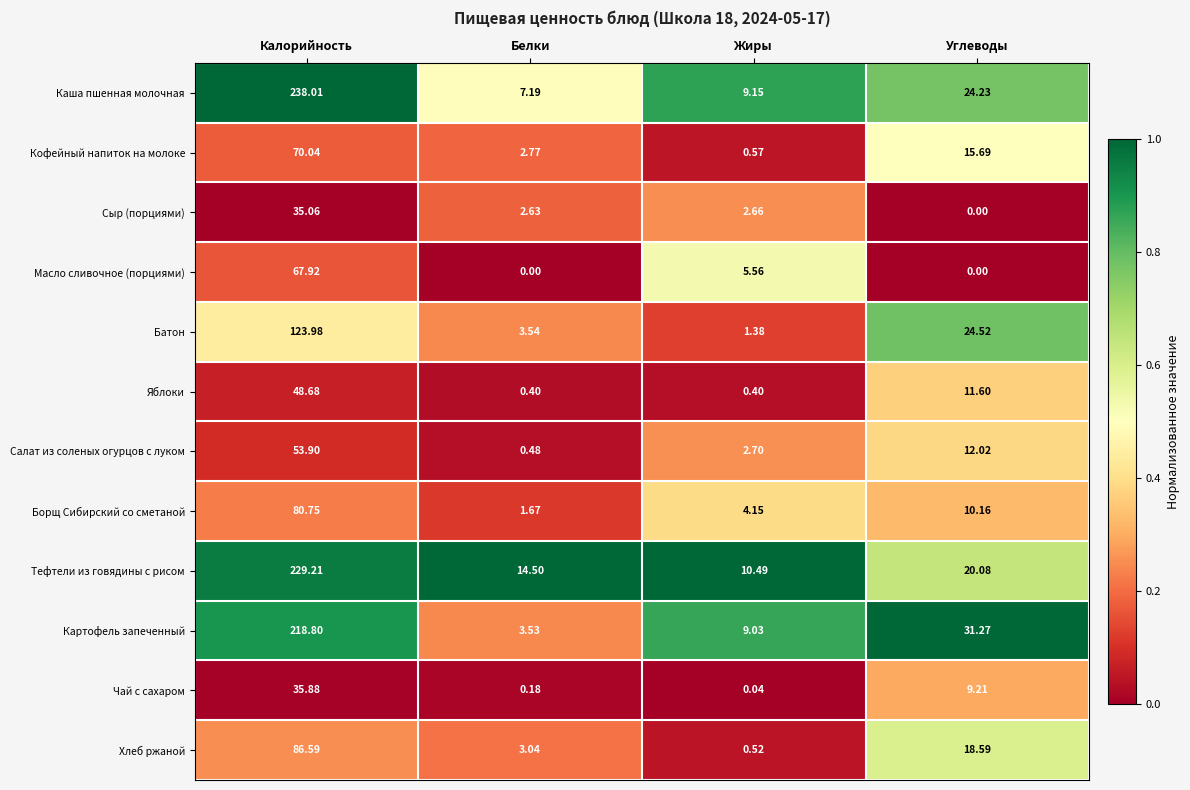

Which series has the widest spread of values?

Каша пшенная молочная